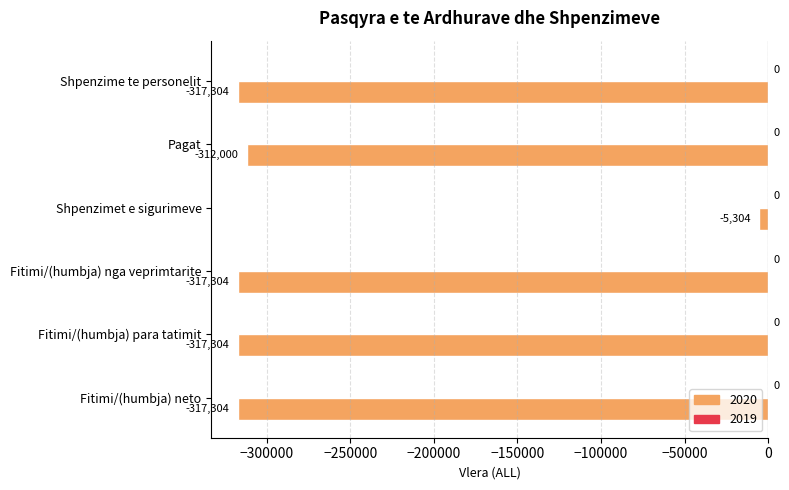

What is the change in value from Shpenzimet e sigurimeve to Fitimi/(humbja) nga veprimtarite?

-312000